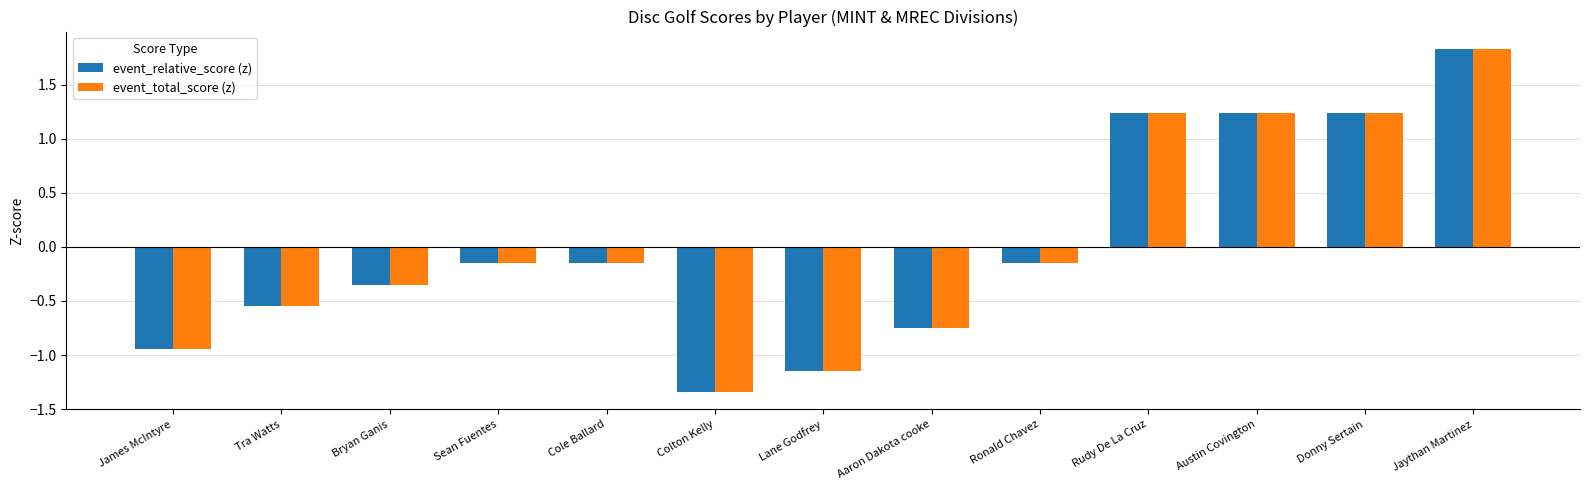

How many values in the event_relative_score (z) series exceed 0?

4